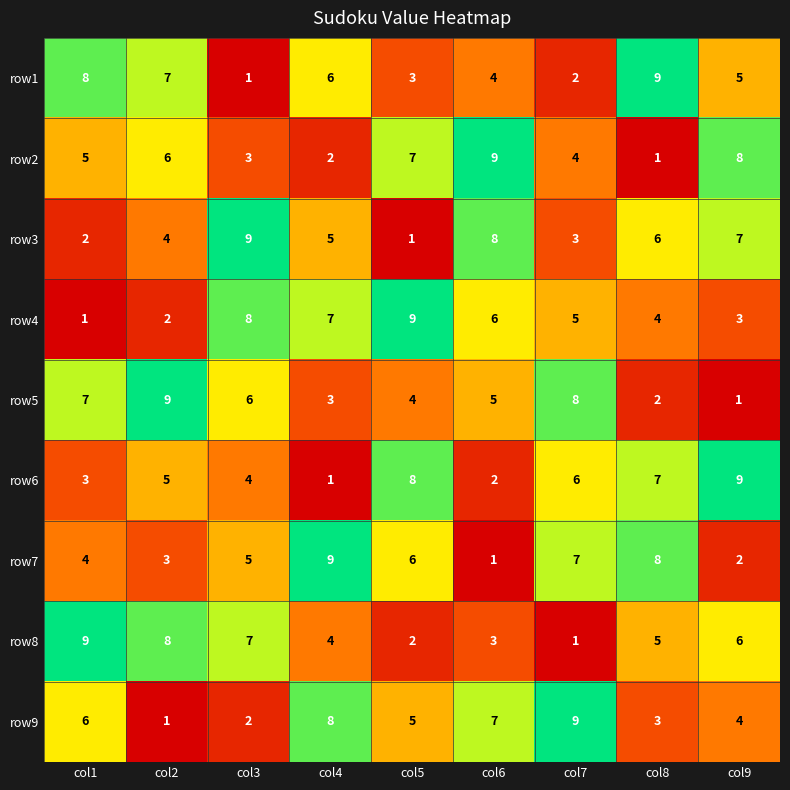

What is the minimum value shown in the chart?

1